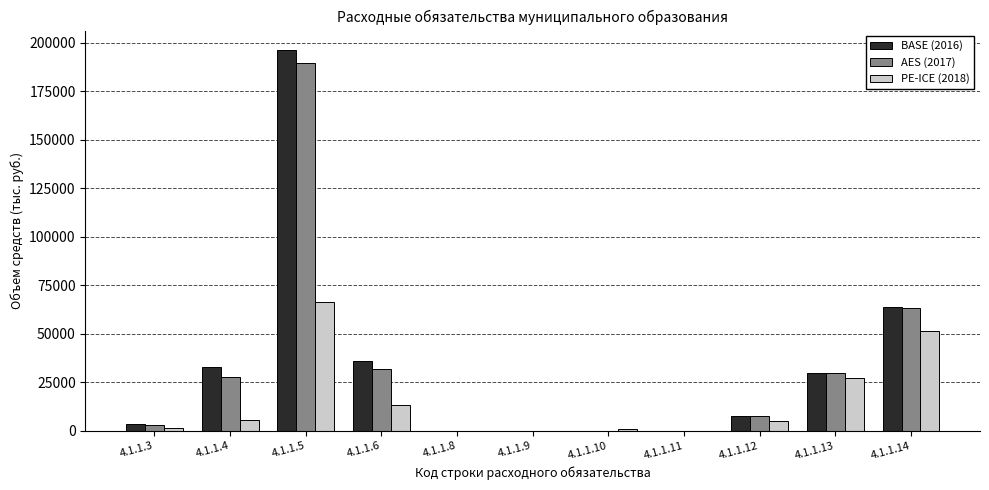

The PE-ICE (2018) series shows -23899.0 at 4.1.1.9. True or false?

False